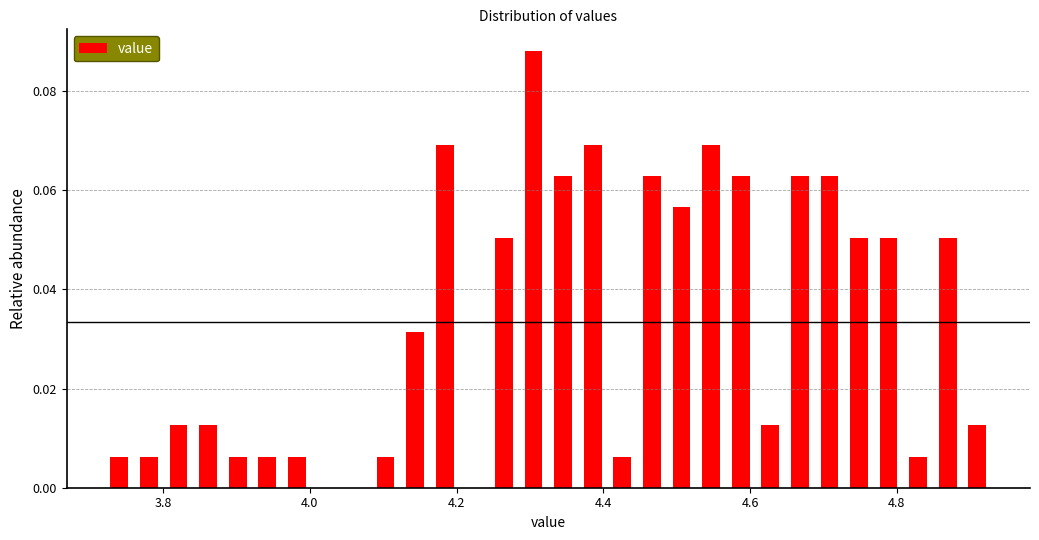

Read against the x-axis, roughly where is the centre of the tallest bar?

4.30